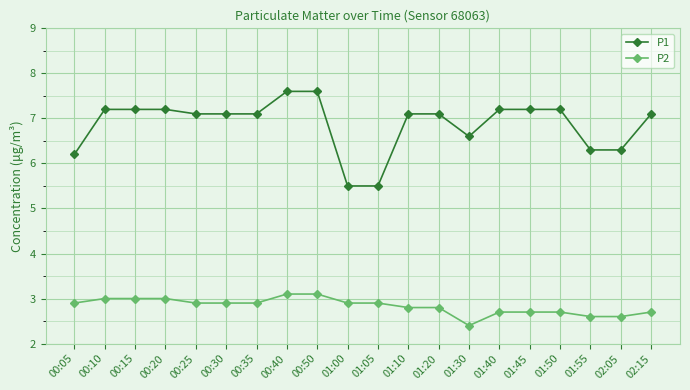

Read the P1 value at 00:50.

7.6